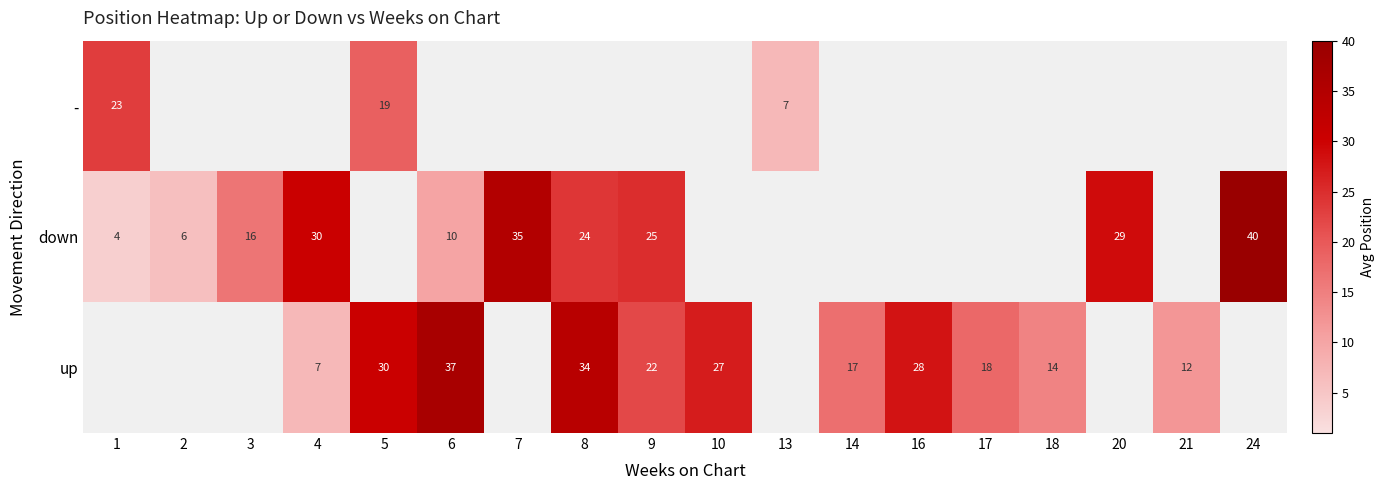

True or false: up has a value of 27 at 10.

True